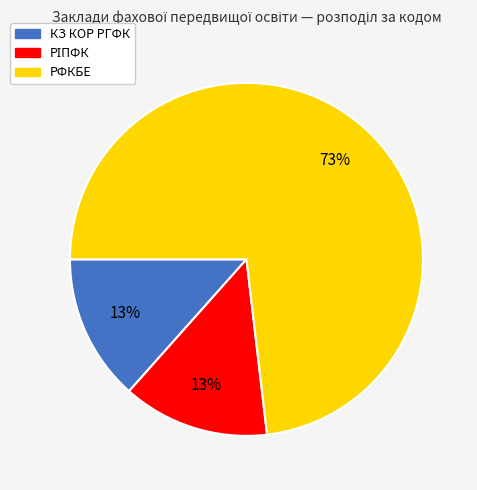

Which category has the biggest portion of the pie?

РФКБЕ